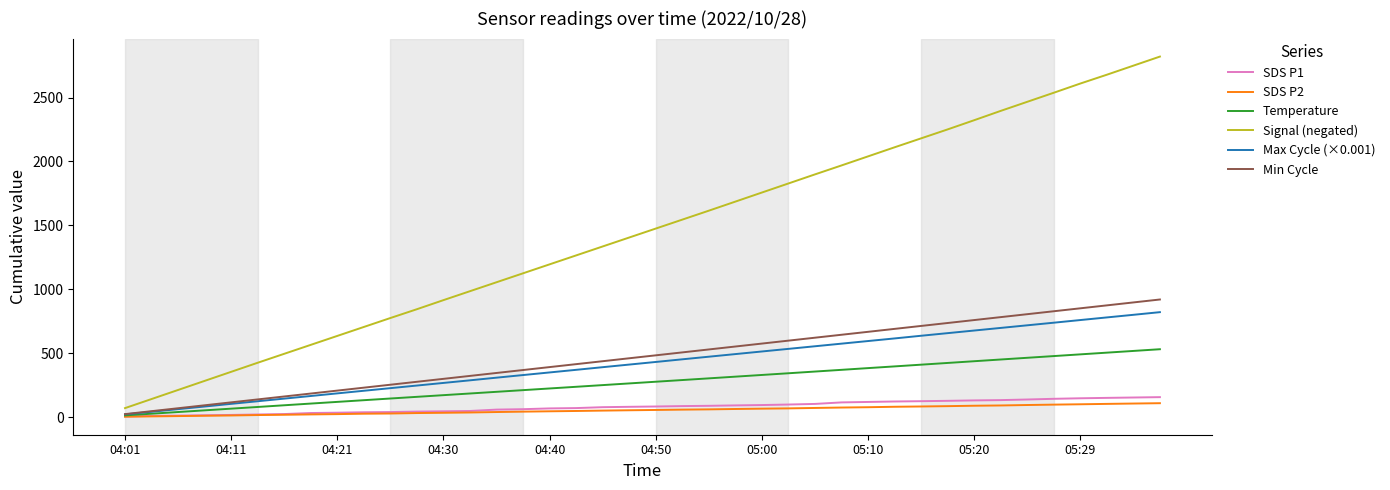

True or false: Signal (negated) and SDS P2 intersect in this chart.

False